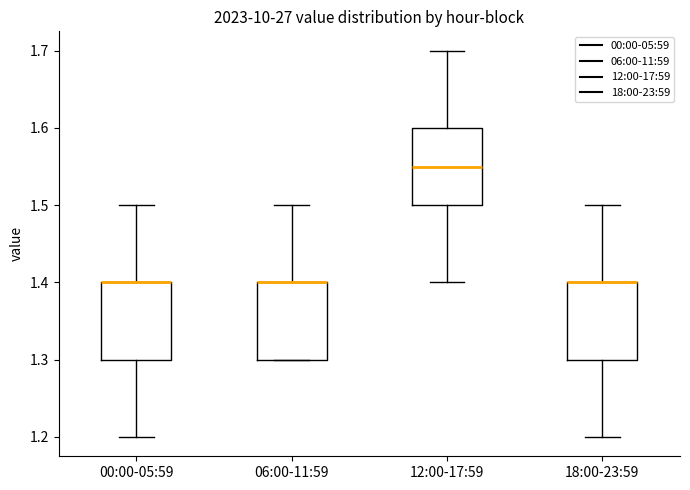

Reading left to right, read every box against the y-axis: the position of its median line, the range the box covers, and the ends of its whiskers. The values are not printed on the chart, so give them approximately, as read against the axis.

00:00-05:59: median 1.40 (drawn on the box's upper edge), box 1.30 to 1.40, whiskers 1.20 to 1.50
06:00-11:59: median 1.40 (drawn on the box's upper edge), box 1.30 to 1.40, whiskers 1.30 to 1.50
12:00-17:59: median 1.55, box 1.50 to 1.60, whiskers 1.40 to 1.70
18:00-23:59: median 1.40 (drawn on the box's upper edge), box 1.30 to 1.40, whiskers 1.20 to 1.50